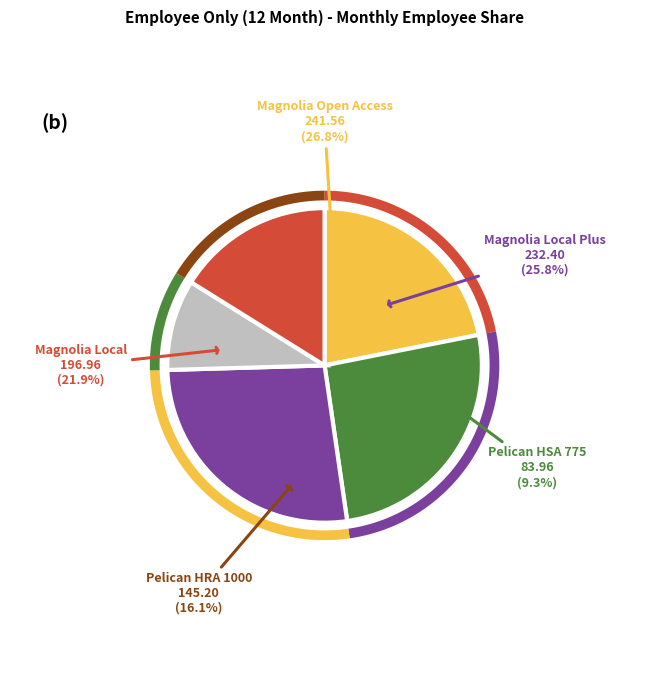

True or false: Pelican HSA 775 accounts for 21% of the total.

False